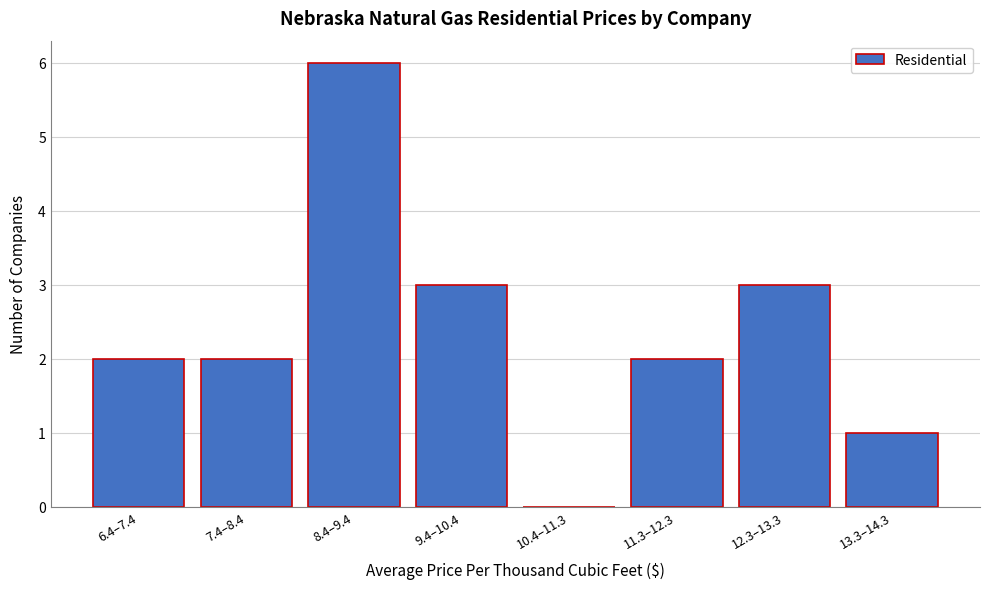

Reading right to left, what are all the values shown in this chart?

13.3–14.3=1	12.3–13.3=3	11.3–12.3=2	10.4–11.3=0	9.4–10.4=3	8.4–9.4=6	7.4–8.4=2	6.4–7.4=2